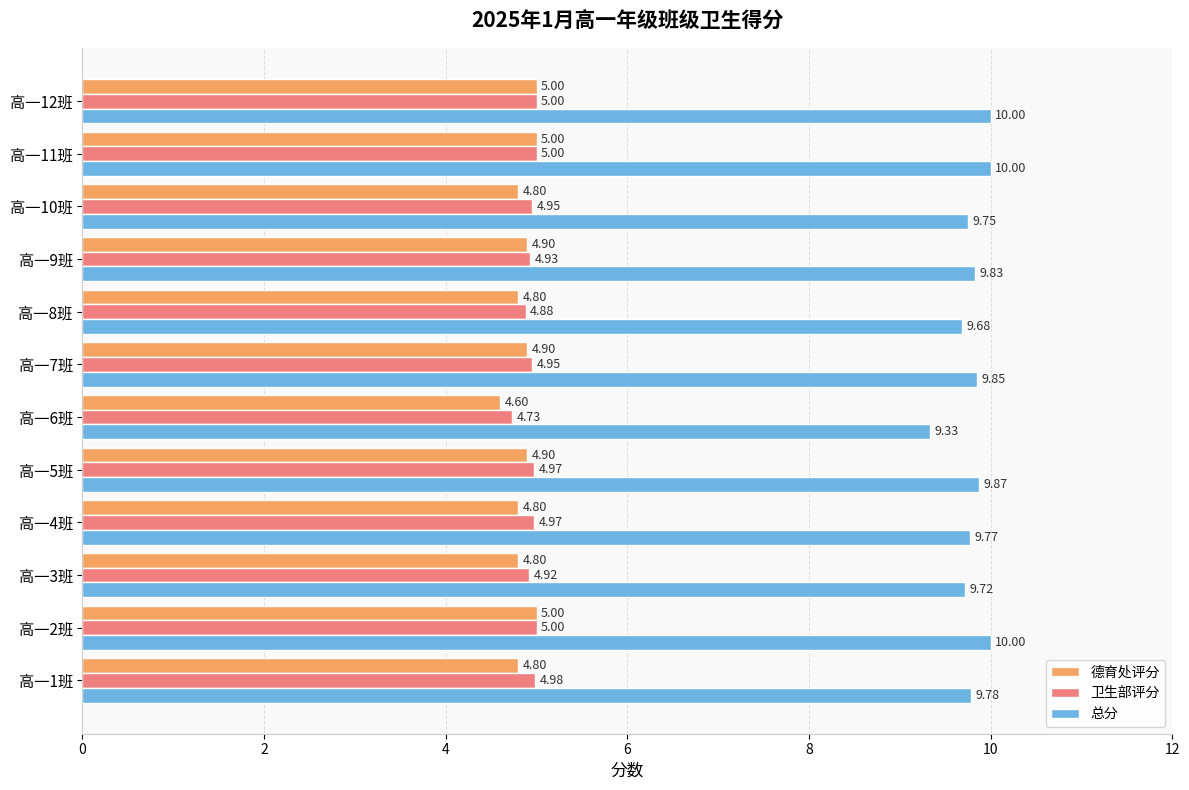

Which series has the largest range (max minus min)?

总分